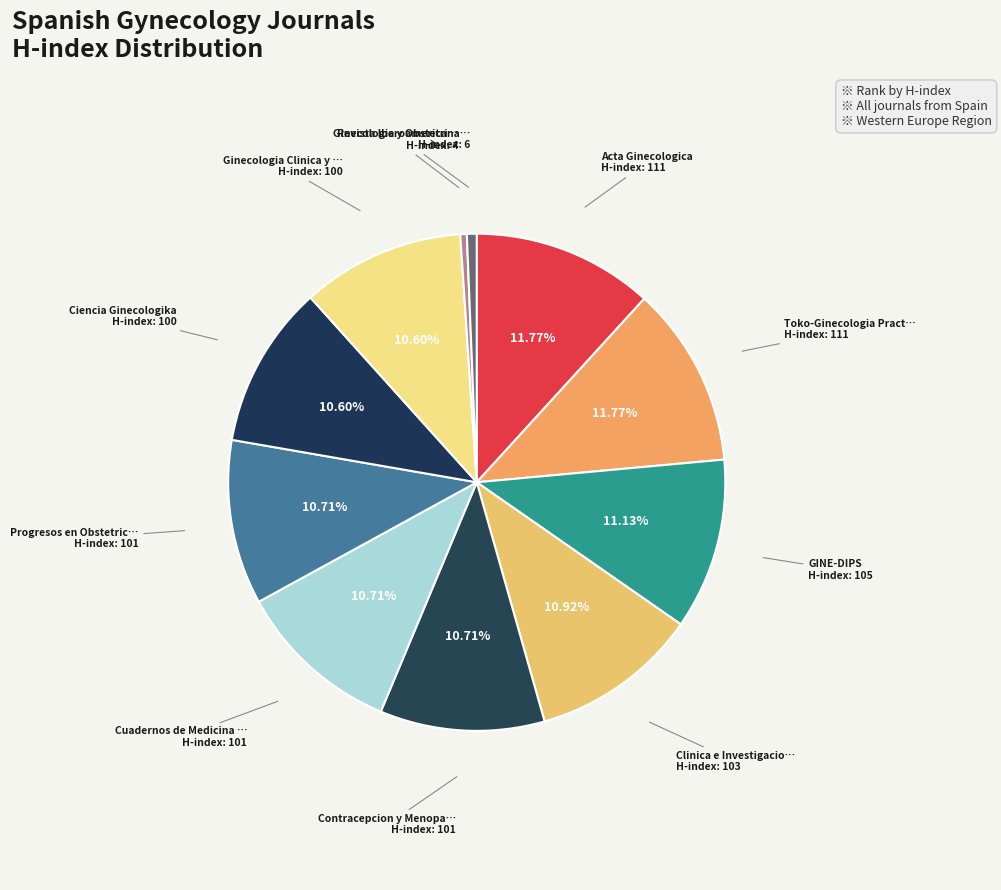

What is the smallest slice in the pie chart?

Ginecologia y Obstetricia Clinica